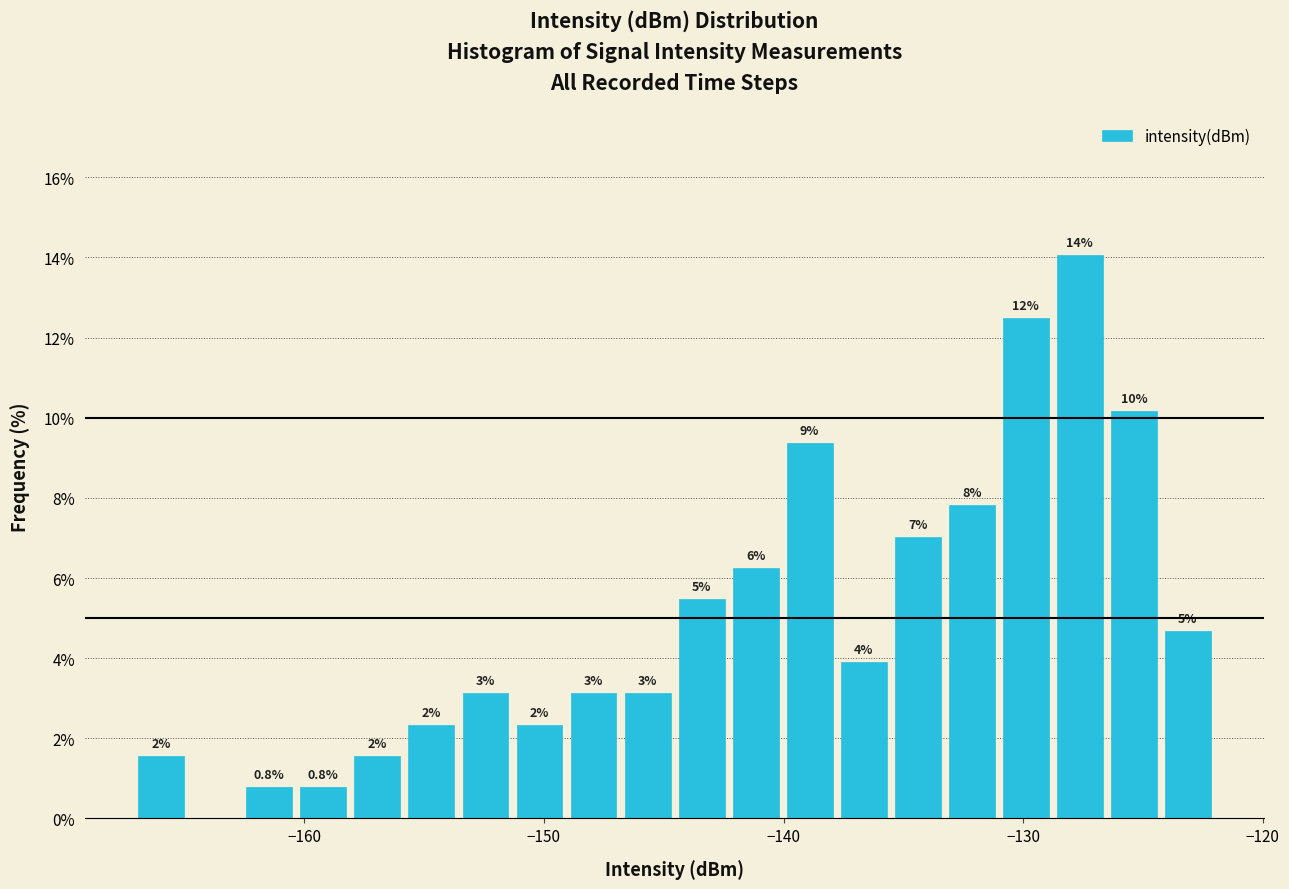

Around what value on the x-axis is the tallest bar? Give the approximate position of its centre, as read against the axis.

-128